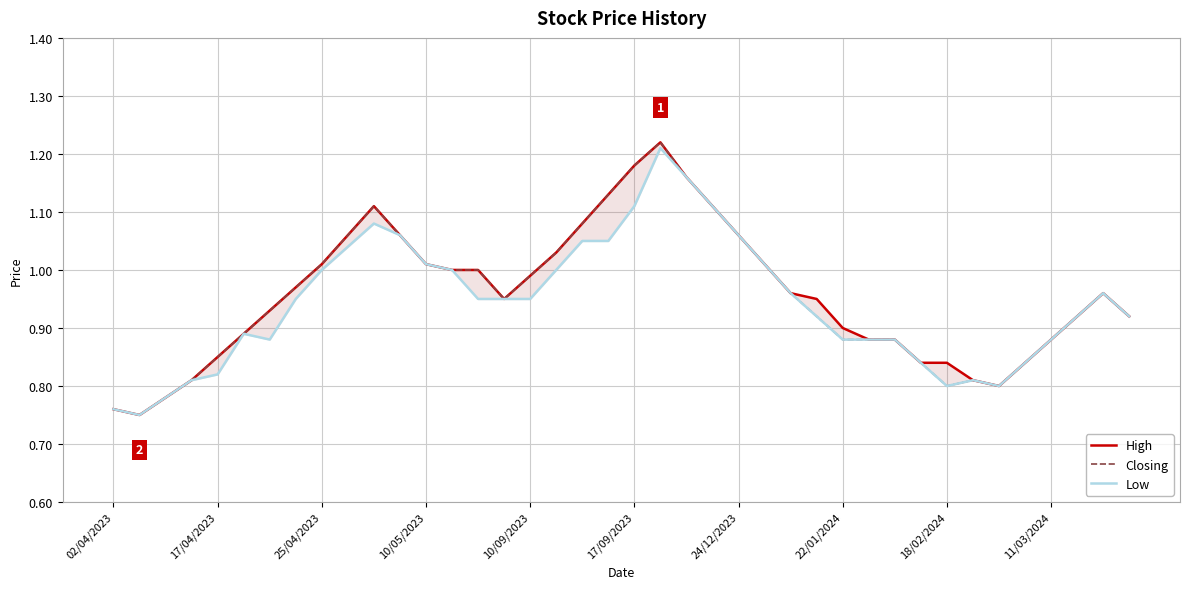

What is the total value across all series at 10/05/2023?

2.4